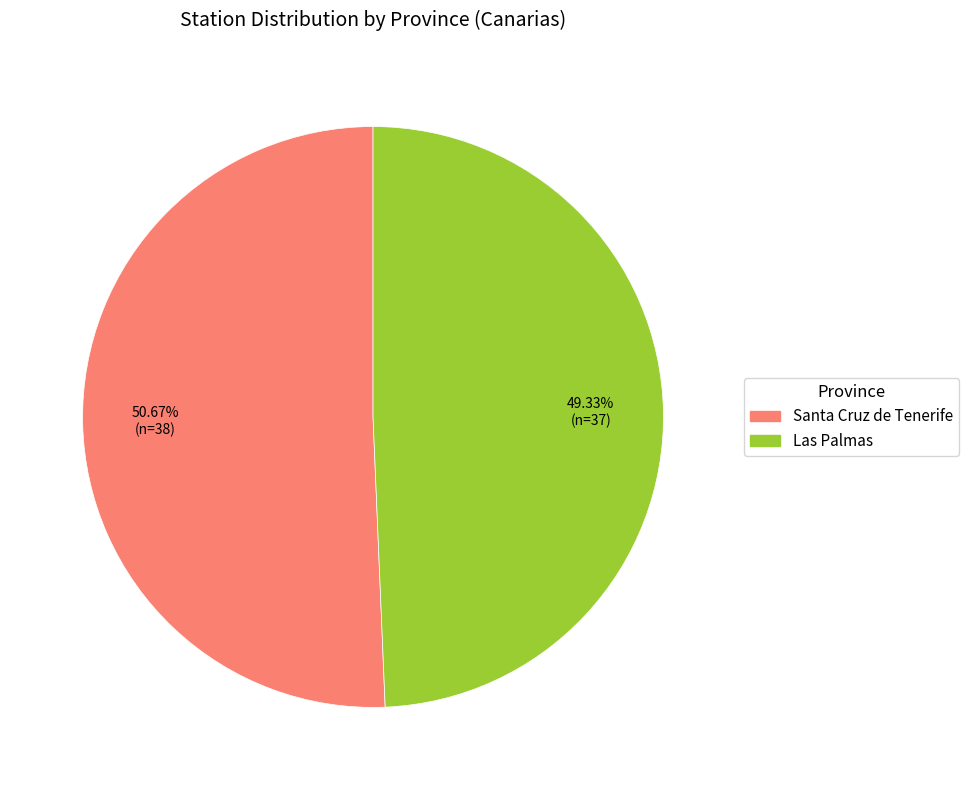

Does Santa Cruz de Tenerife represent more than half of the total?

Yes